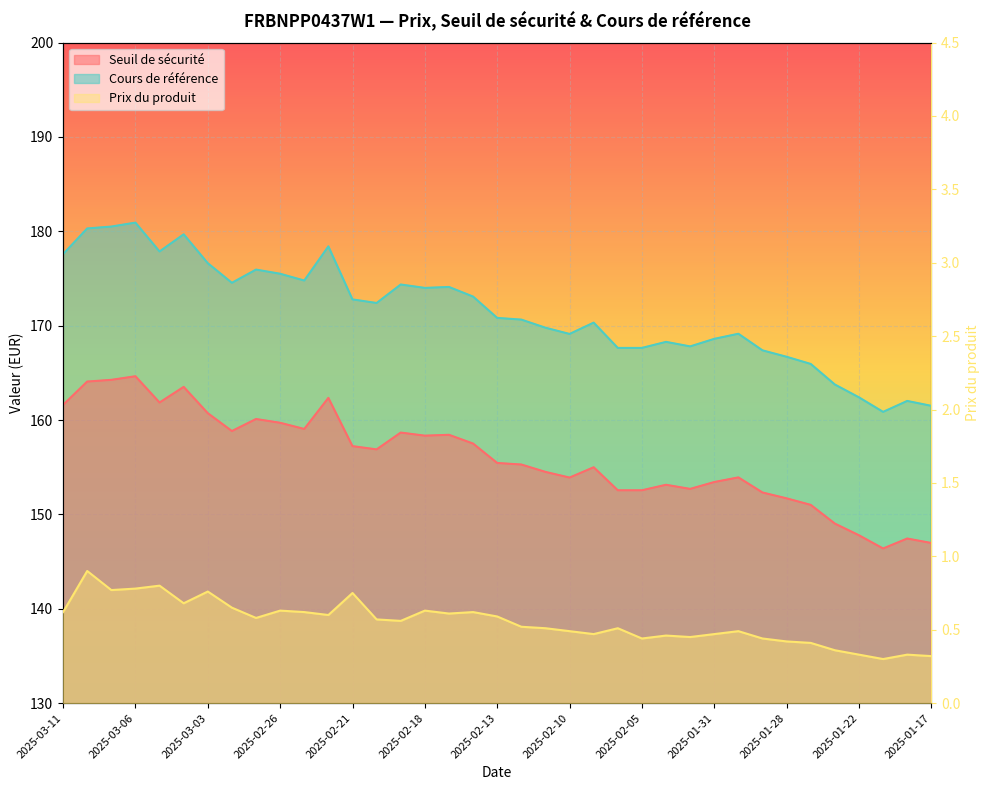

At how many categories does at least one series exceed 164?

32